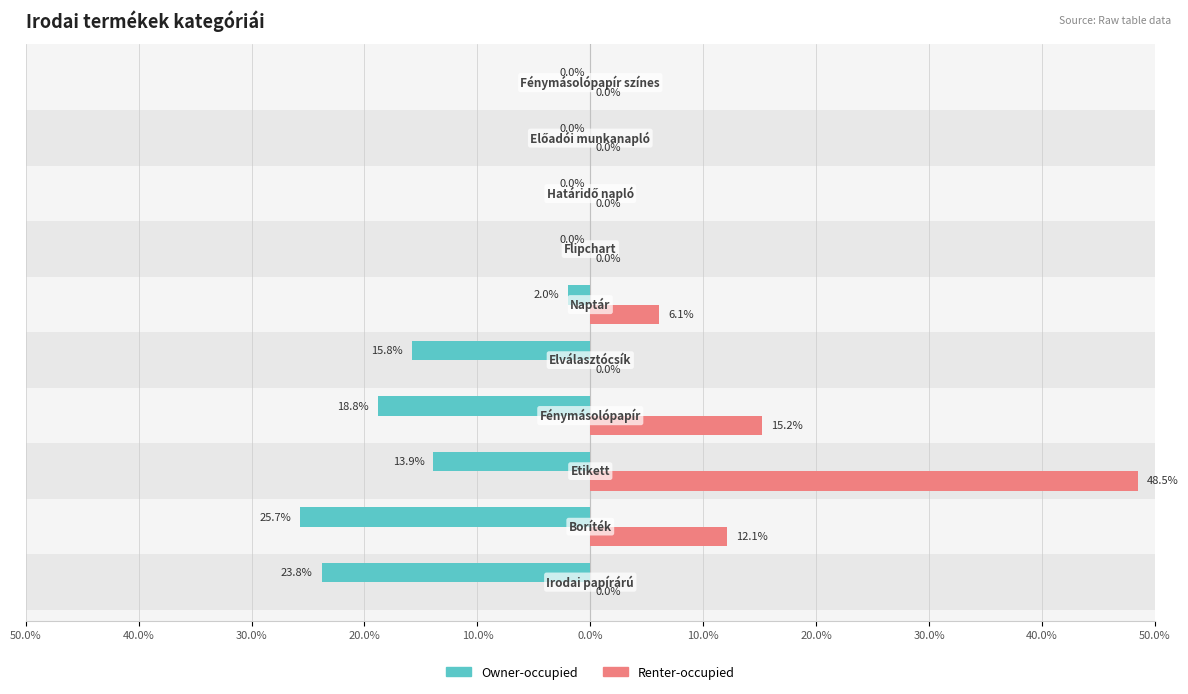

What are all the series names shown in the legend?

Owner-occupied, Renter-occupied